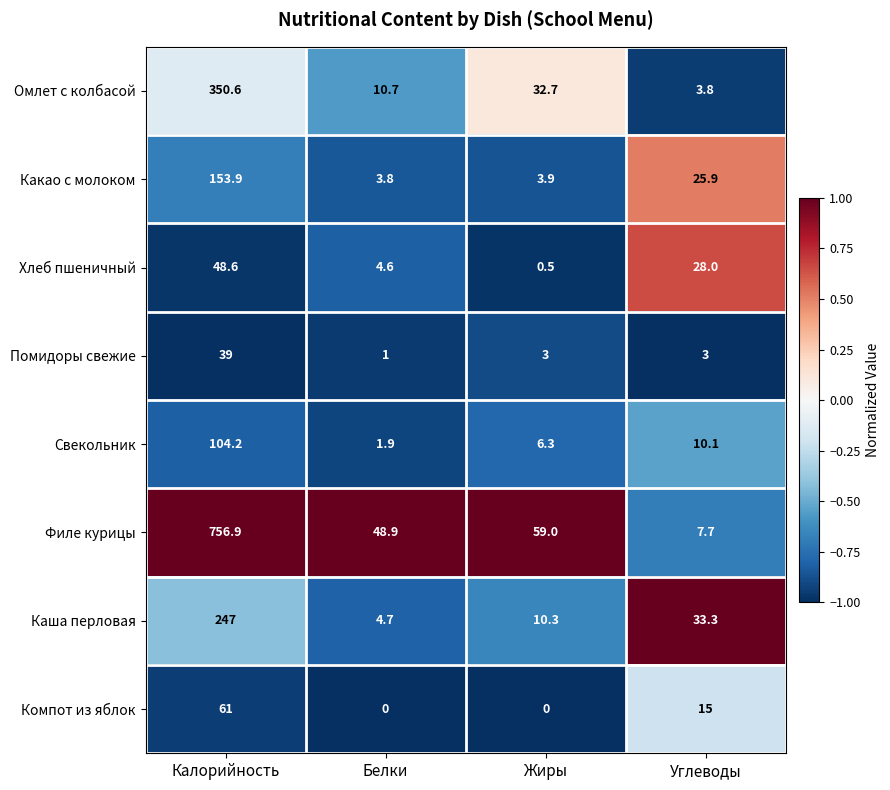

The Какао с молоком series shows 228.7 at Калорийность. True or false?

False